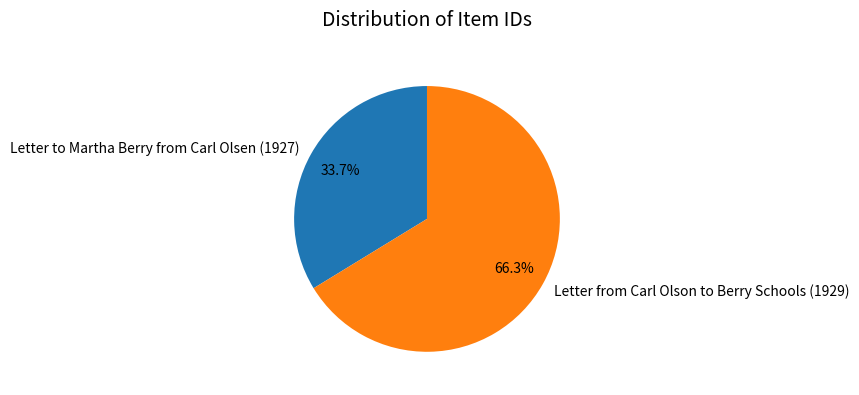

What is the smallest slice in the pie chart?

Letter to Martha Berry from Carl Olsen (1927)